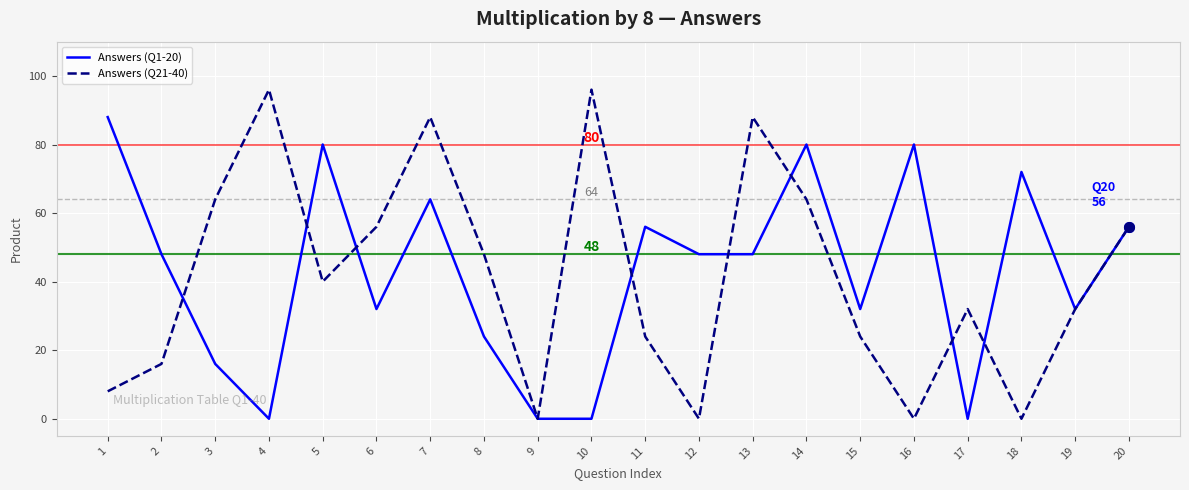

Does the chart display data point markers on the line(s)?

No